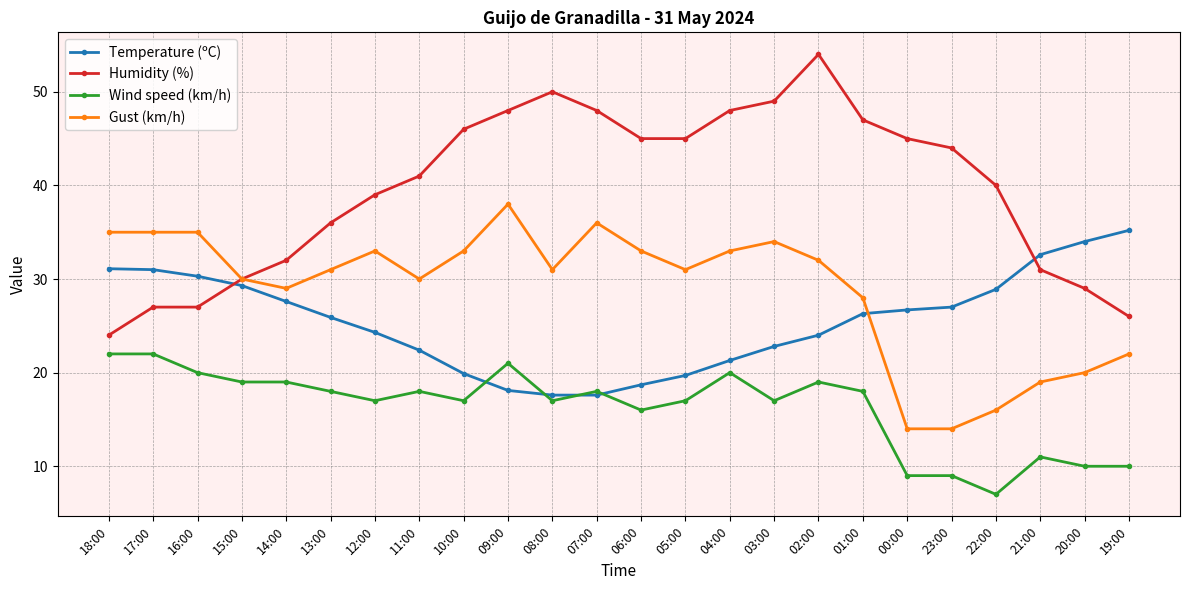

What is the maximum value shown in the chart?

54.0